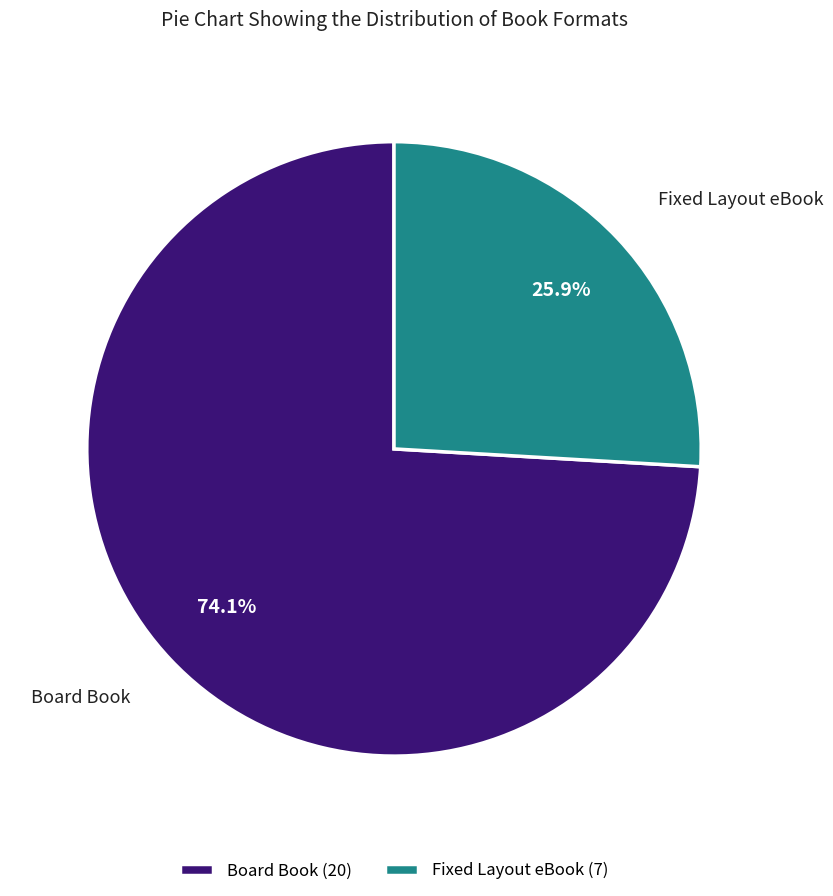

What percentage is the Board Book slice, to the nearest percent?

74%